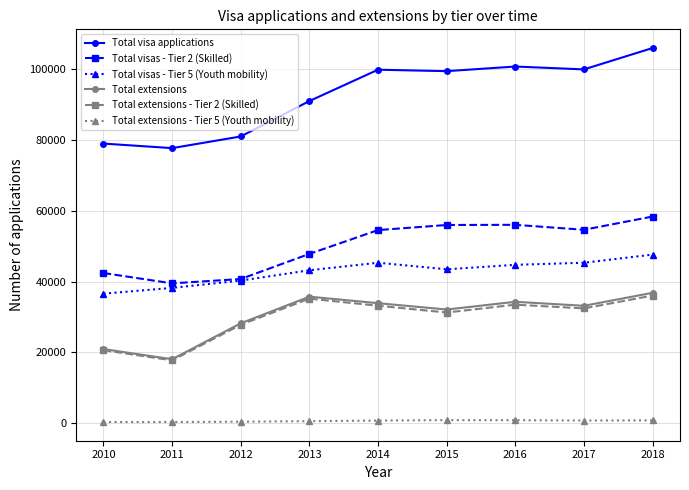

True or false: Total extensions and Total visa applications cross at least once.

False